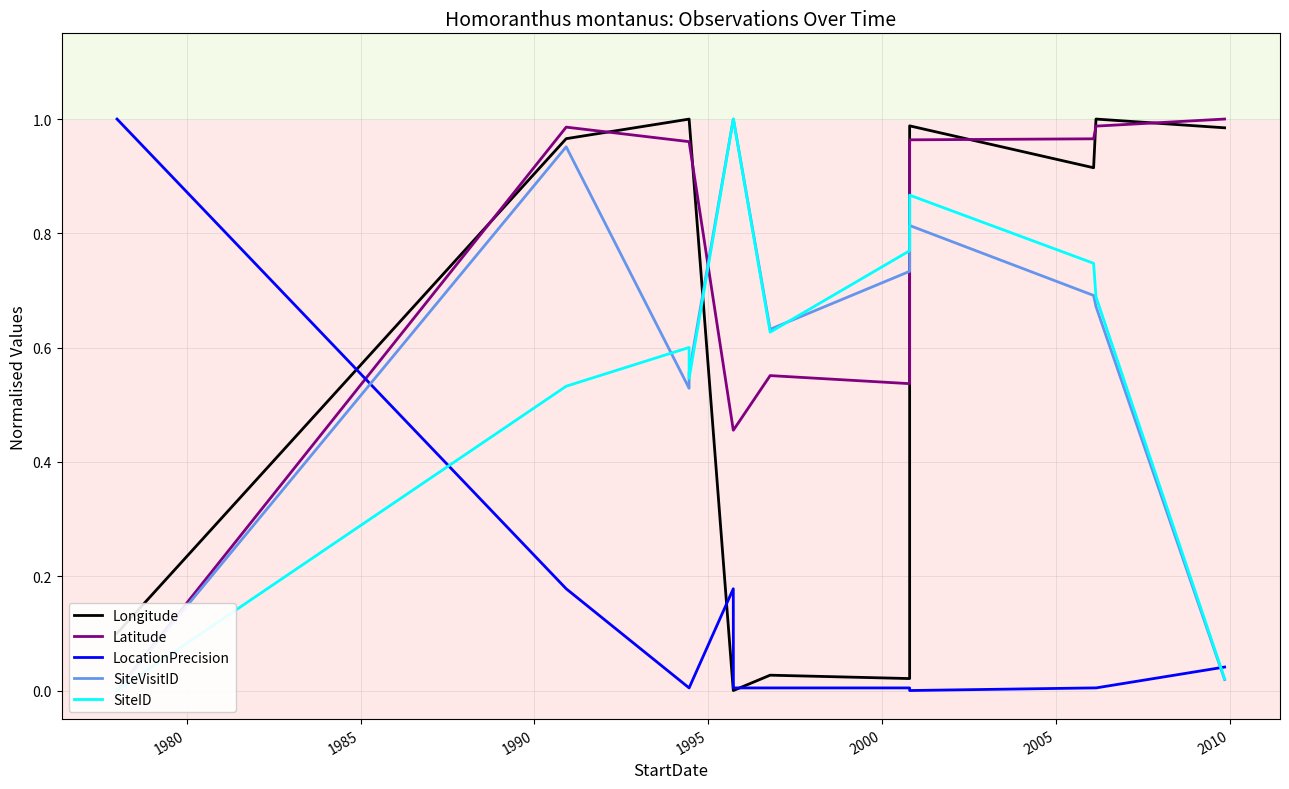

Which series ends up on top after the final intersection of Latitude and LocationPrecision?

Latitude